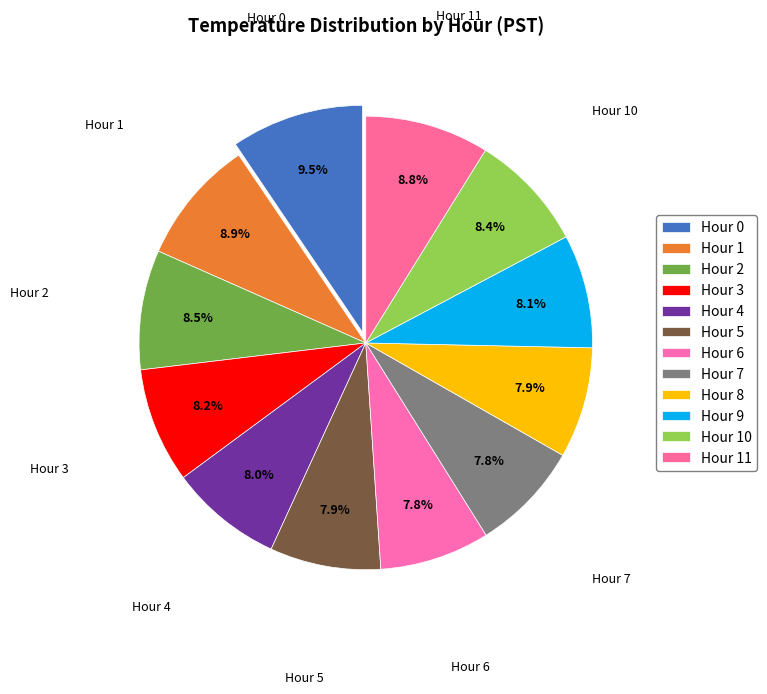

Combined, what portion of the pie is Hour 9 and Hour 4?

16.1%